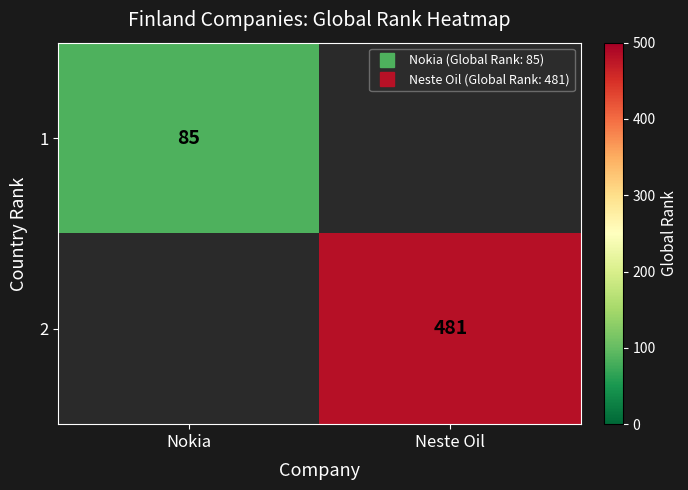

Count the number of data series in this chart.

2